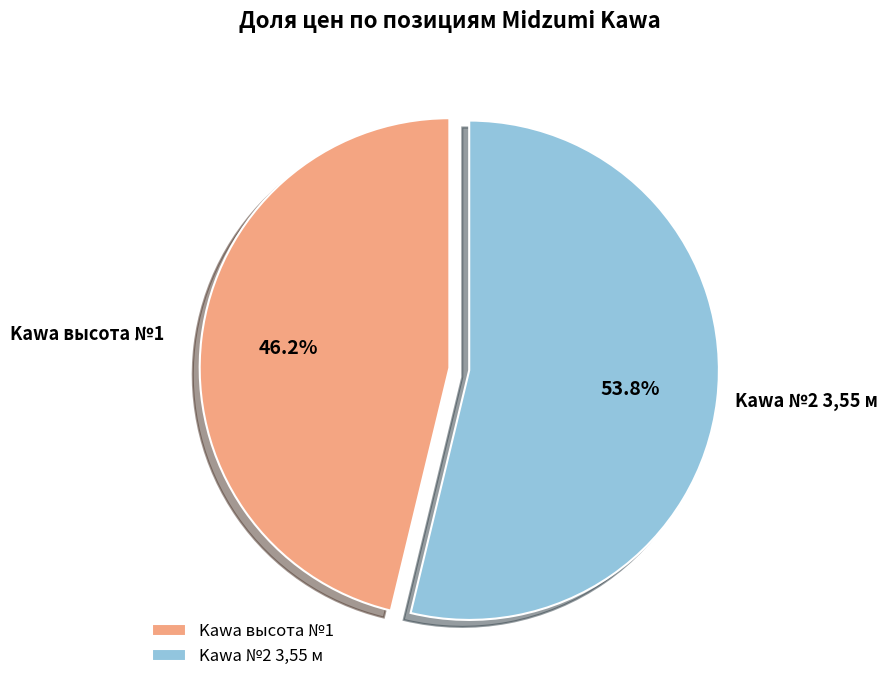

What percentage is the Kawa высота №1 slice, to the nearest percent?

46%